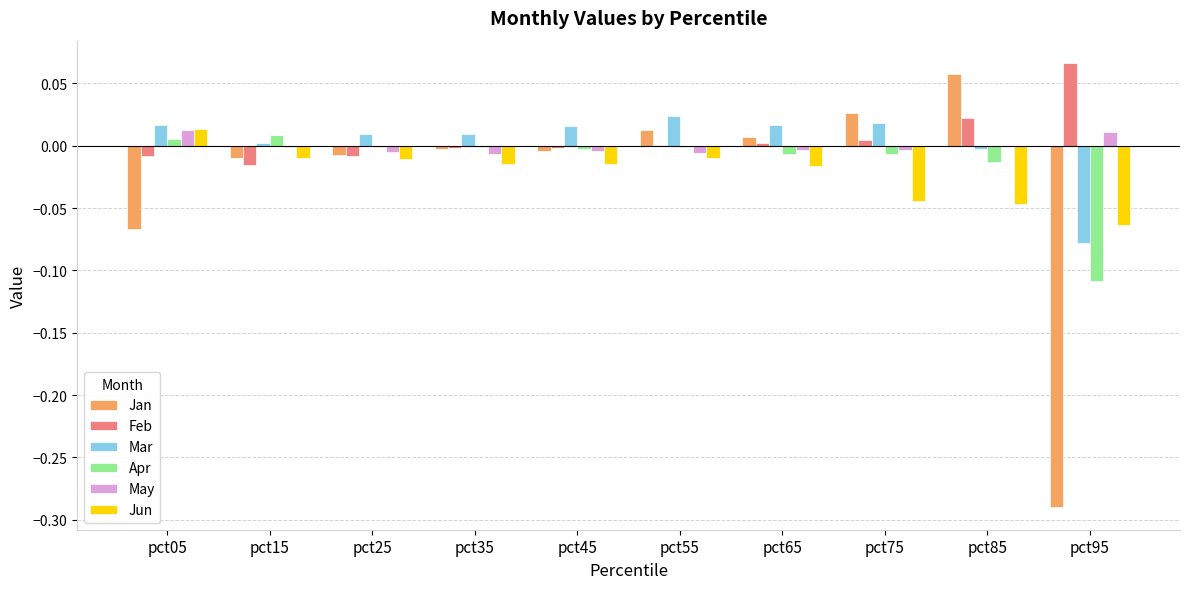

Does the chart contain stacked bars?

No